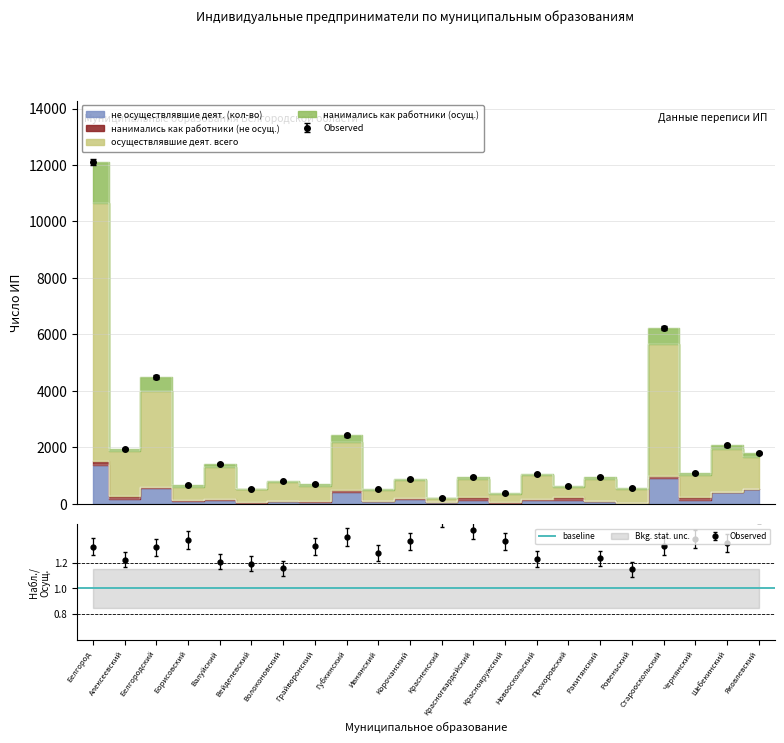

What is the sum of all не осуществлявшие деят. (кол-во) values?

5852.0